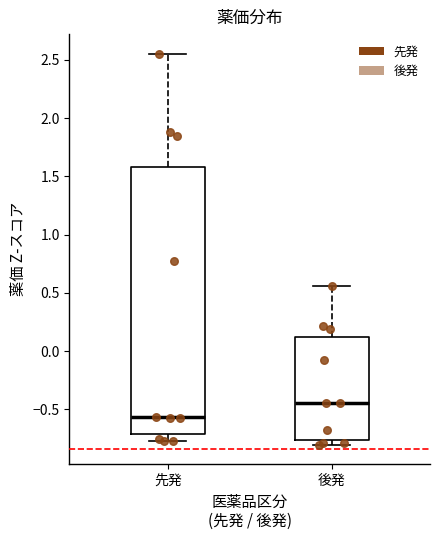

Where does the upper whisker of the box for 後発 end on the y-axis? The values are not printed on the chart, so give them approximately, as read against the axis.

0.55